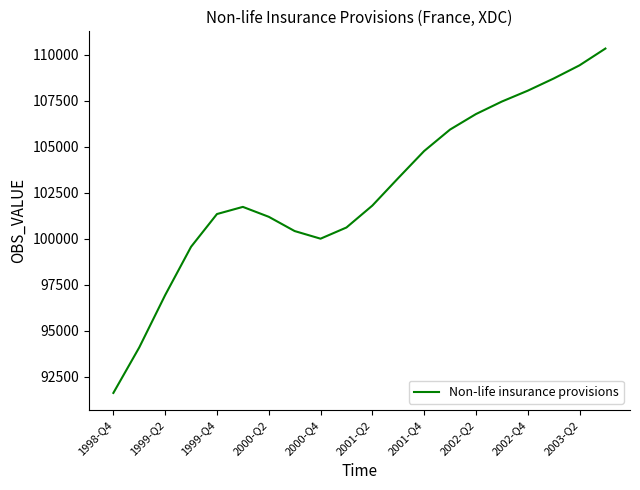

What is the maximum value shown in the chart?

110341